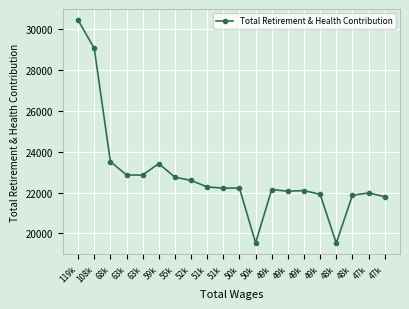

What is the approximate value at 68k?

23522